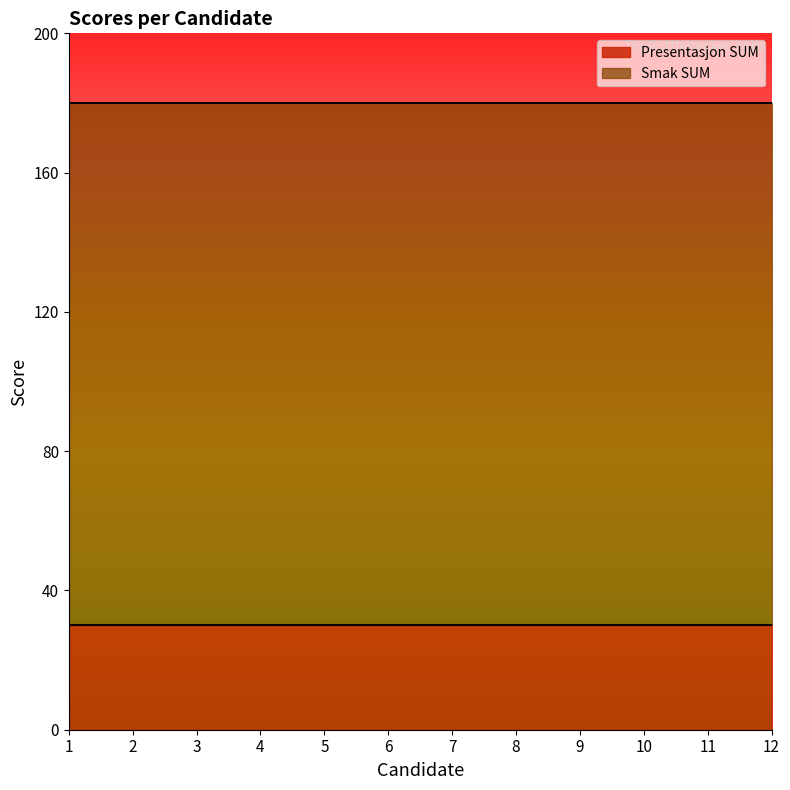

Where is Presentasjon SUM nearest to the value 30?

1